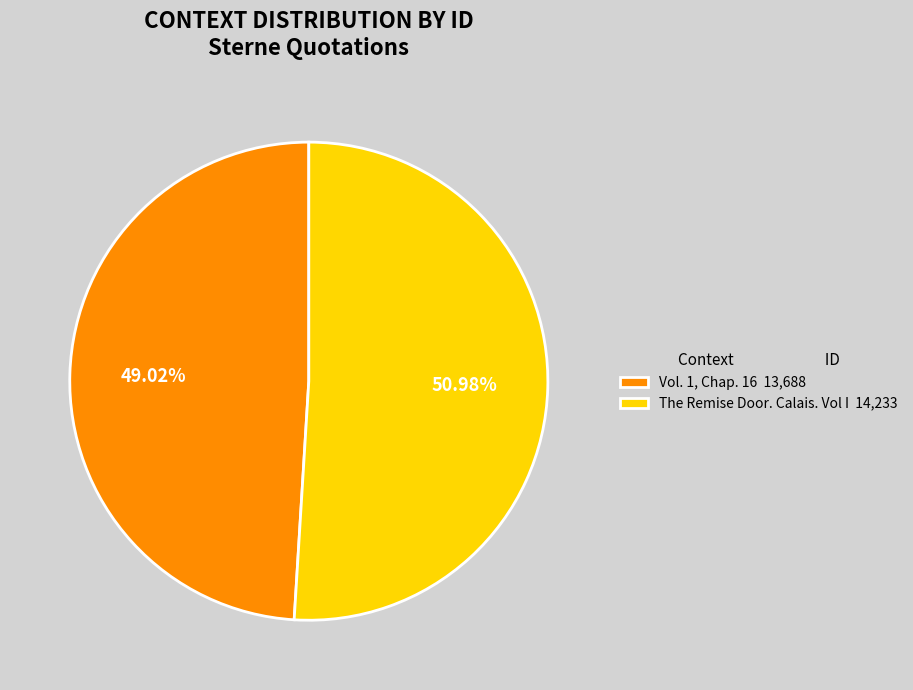

Approximately how many times larger is the value at Vol. 1, Chap. 16 compared to The Remise Door. Calais. Vol I?

1.0